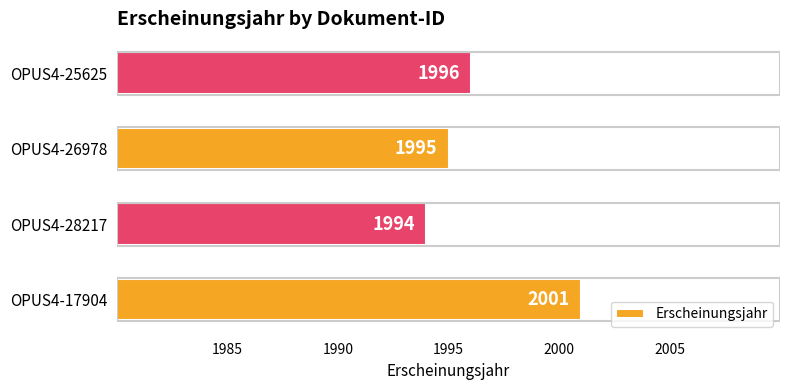

At which category does the chart reach its peak across all series?

OPUS4-17904